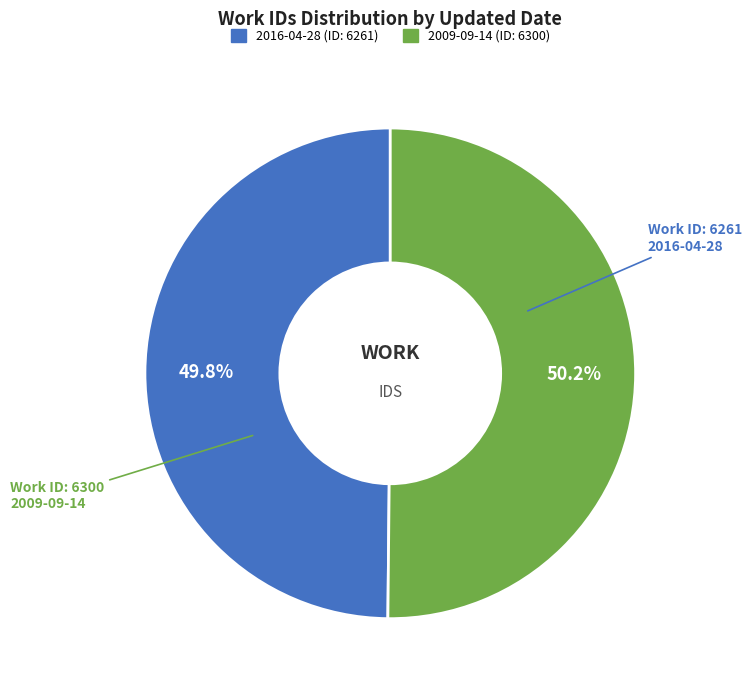

To the nearest percent, what portion does 2016-04-28 represent?

50%